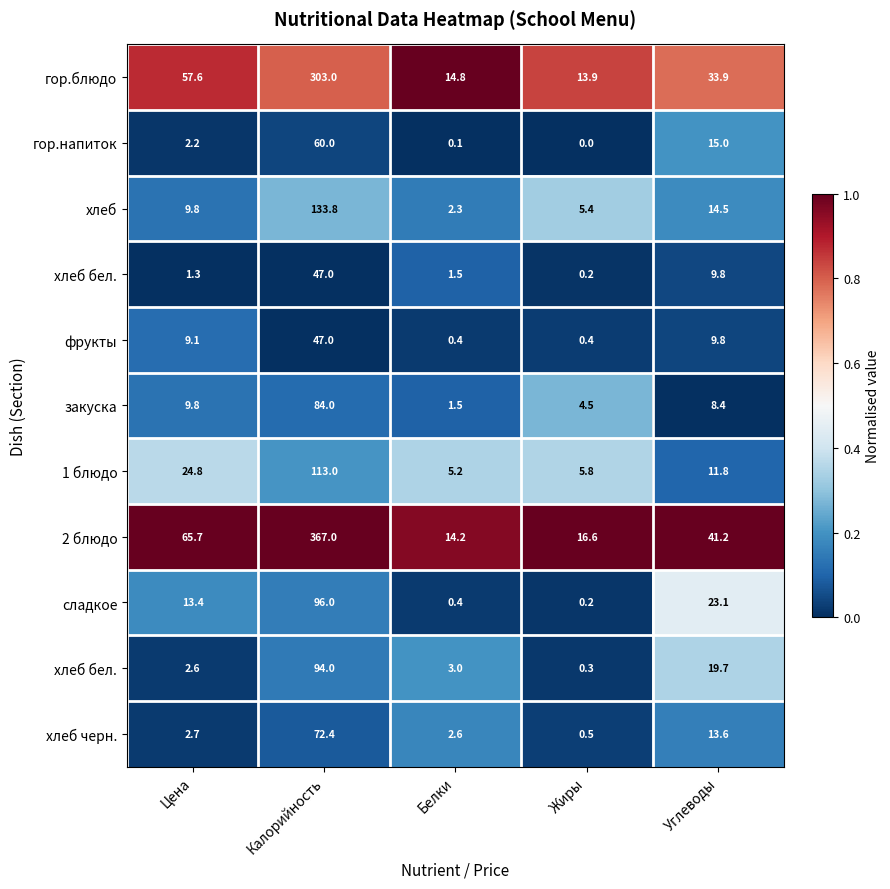

At how many categories does at least one series exceed 0?

5